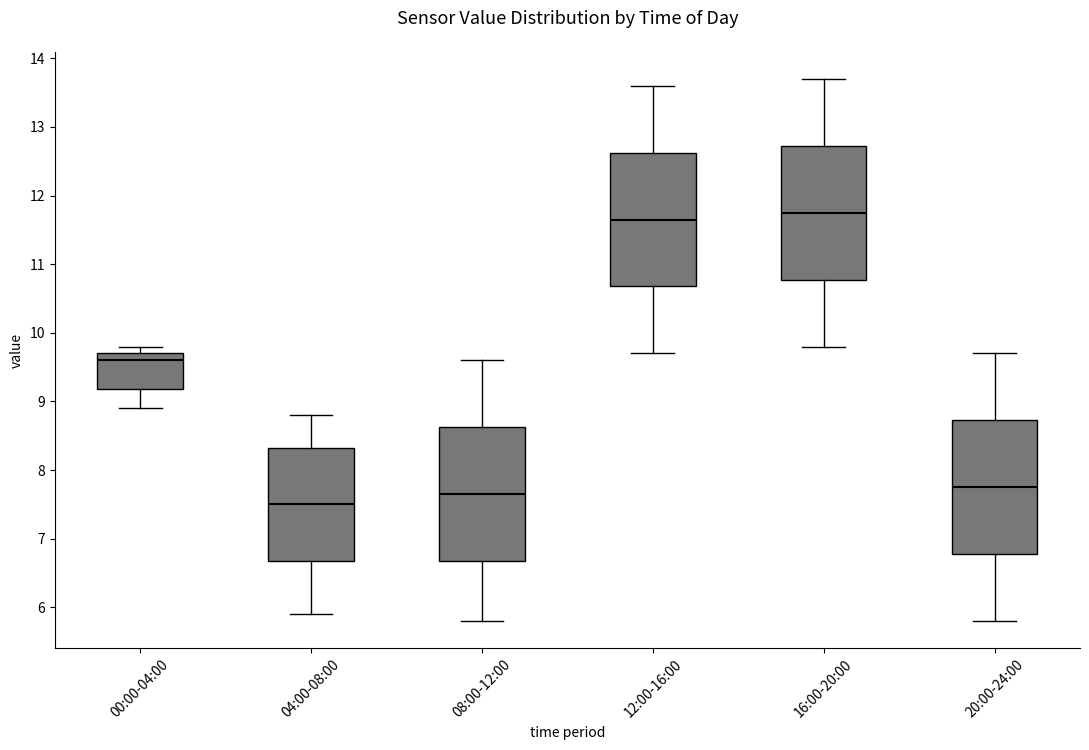

Where does the median line of the box for 16:00-20:00 sit on the y-axis? The values are not printed on the chart, so give them approximately, as read against the axis.

11.8